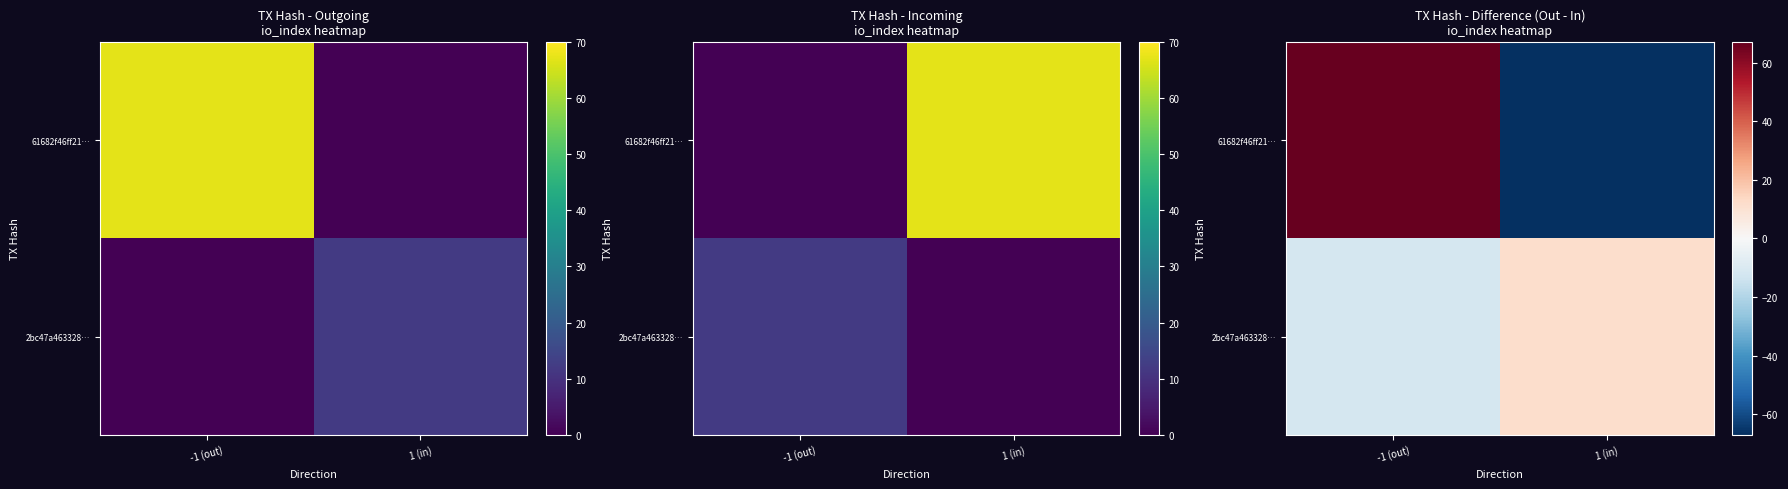

How many 61682f46ff21… values are between -67 and 67?

2